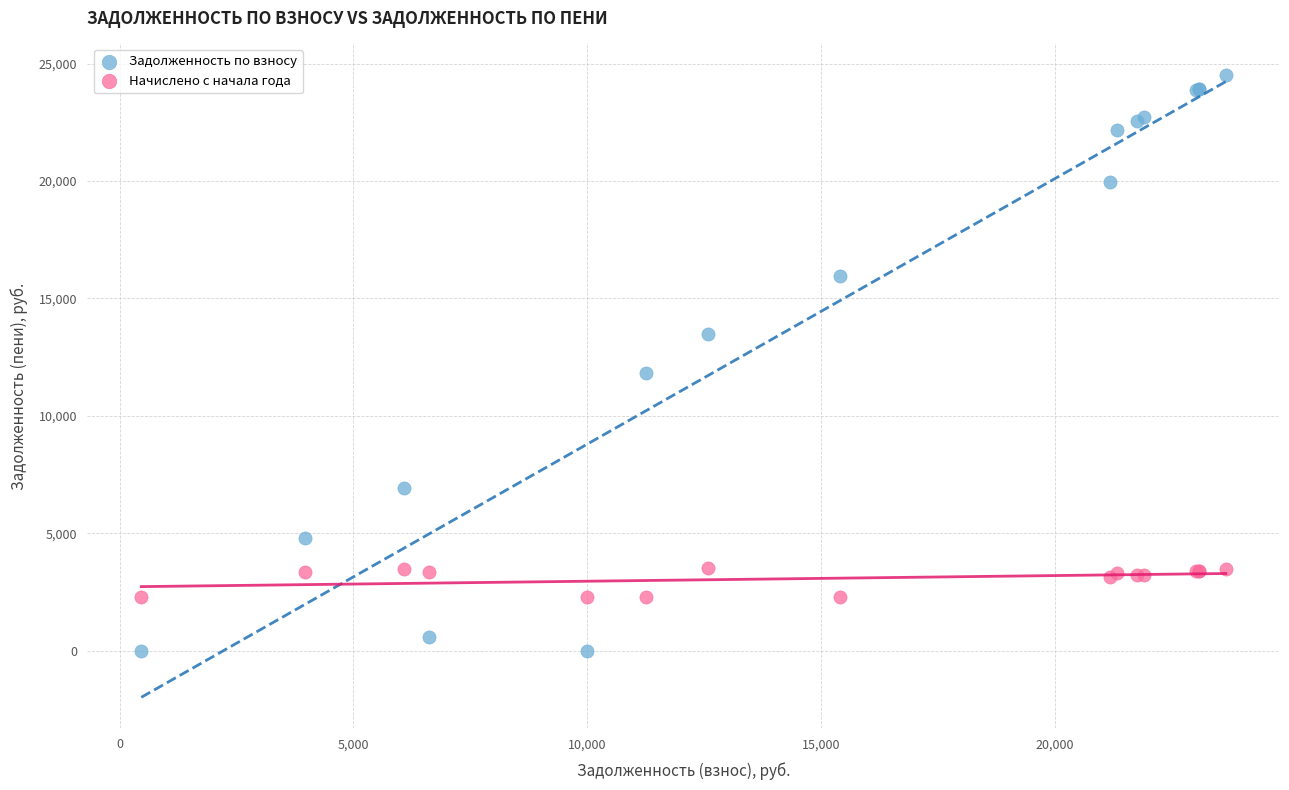

In the Задолженность по взносу series, what Y value is closest to 12267?

11826.2